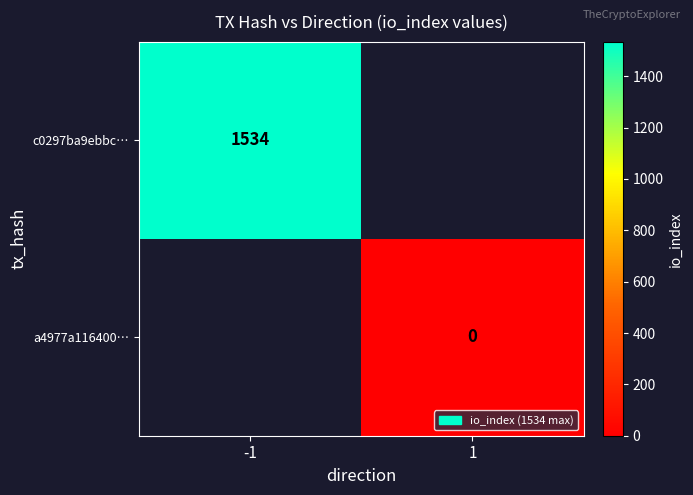

Is it true that c0297ba9ebbc… equals 1040 at -1?

False